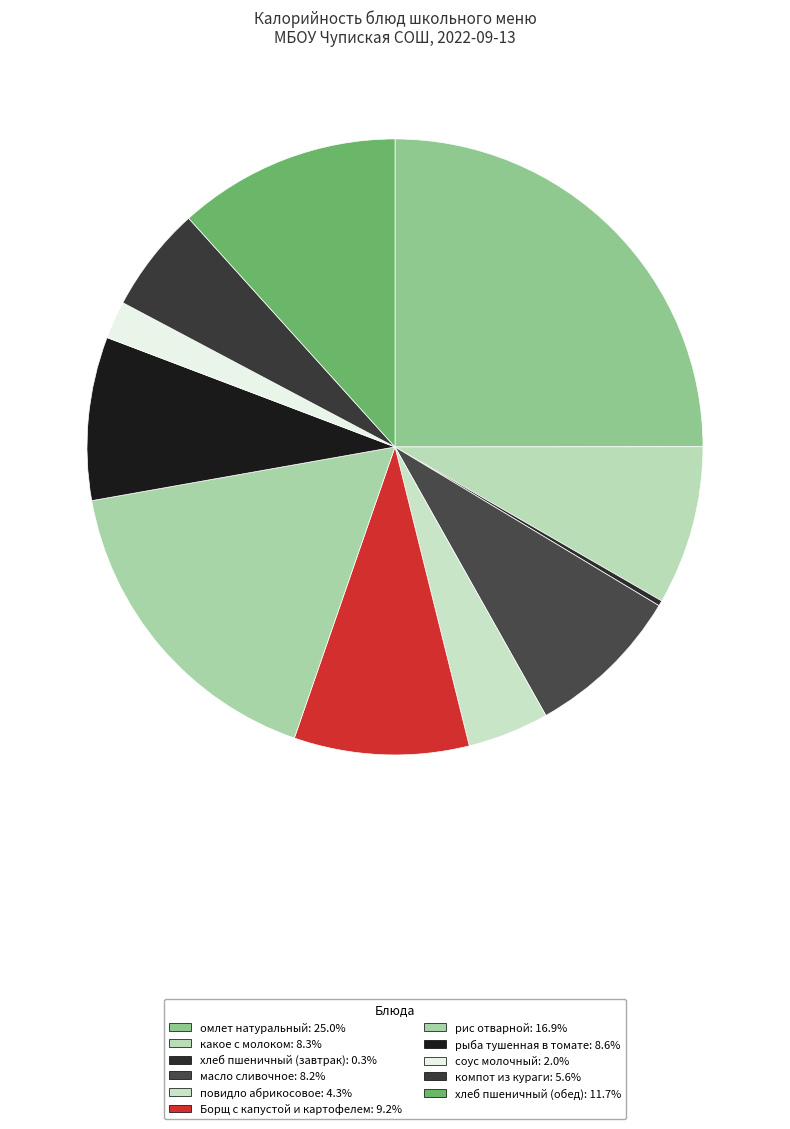

How many segments does this pie chart have?

11